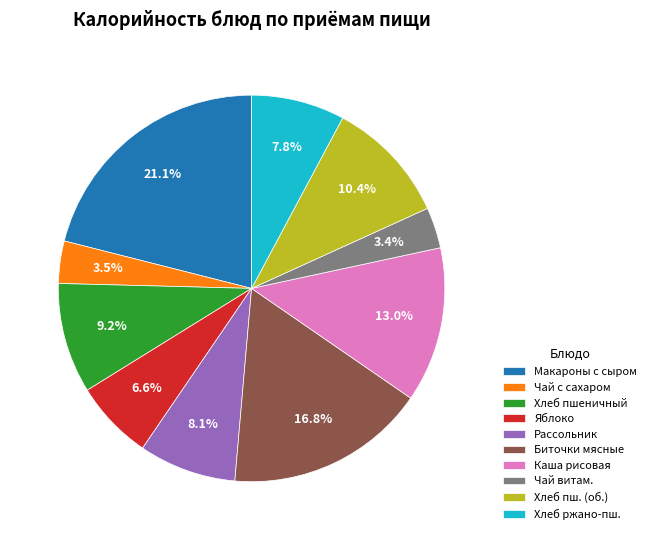

How much of the chart is everything except Чай с сахаром?

96.5%